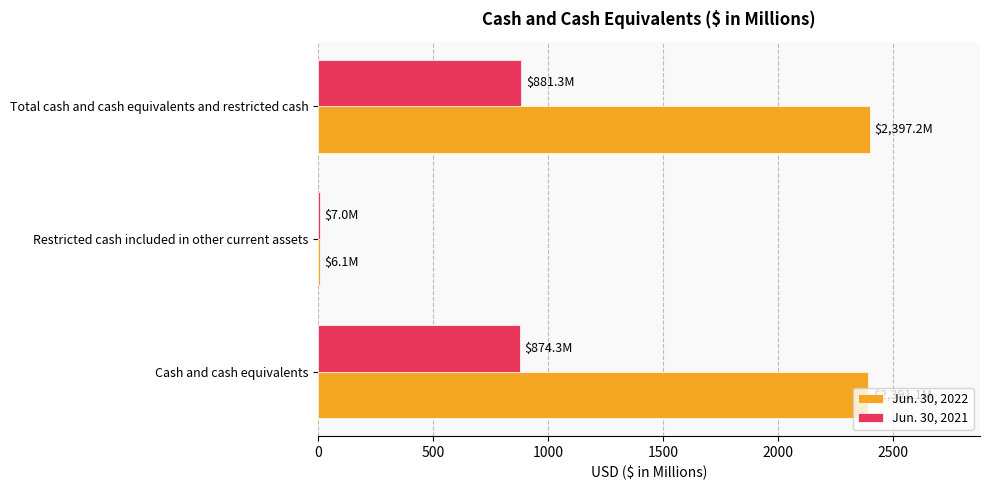

What is the sum of all Jun. 30, 2022 values?

4794.4